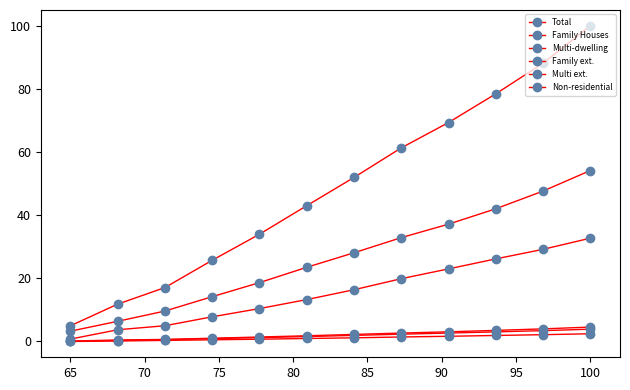

Is this an area chart (filled region under the line)?

No